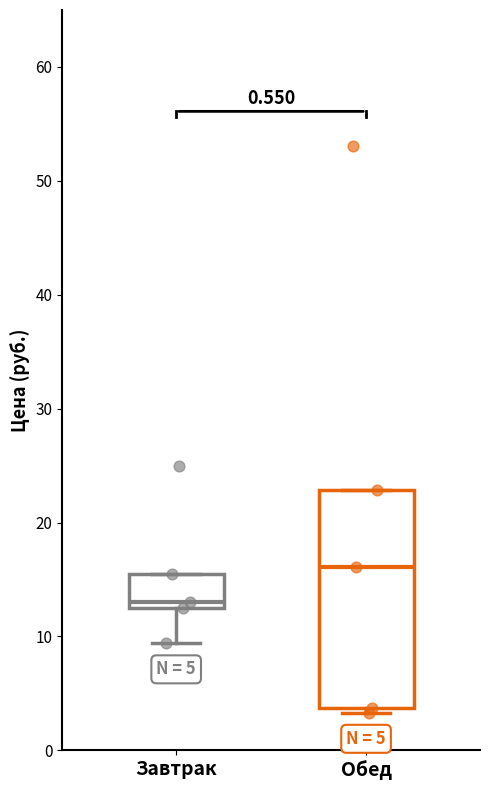

Comparing the boxes themselves (not the whiskers), which one is the tallest?

Обед